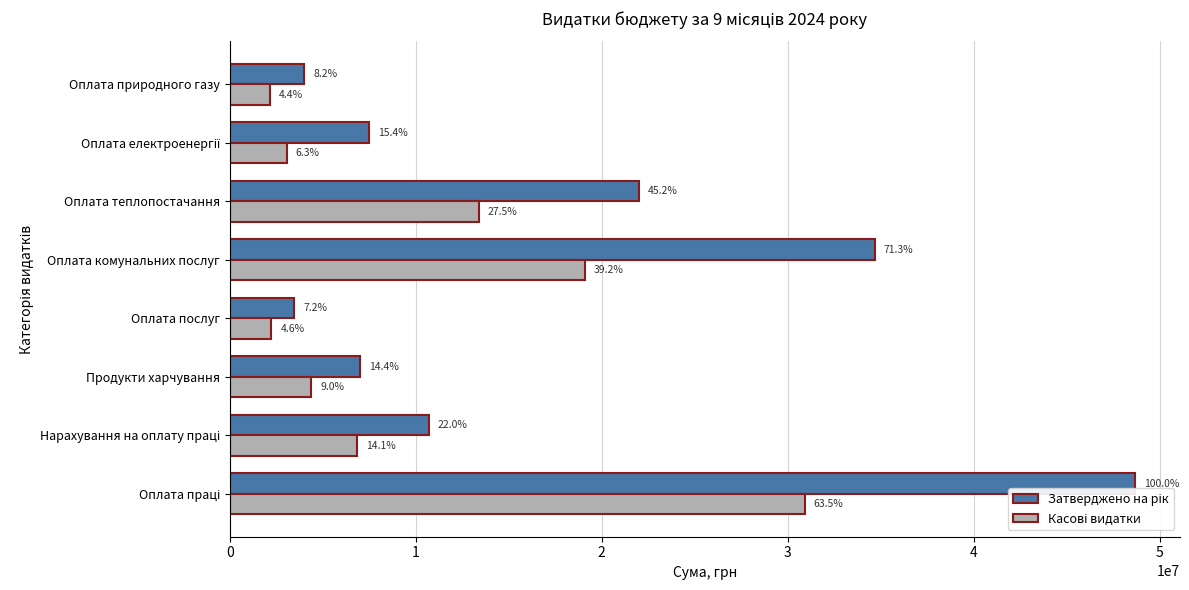

What is the greatest value displayed?

48653900.0